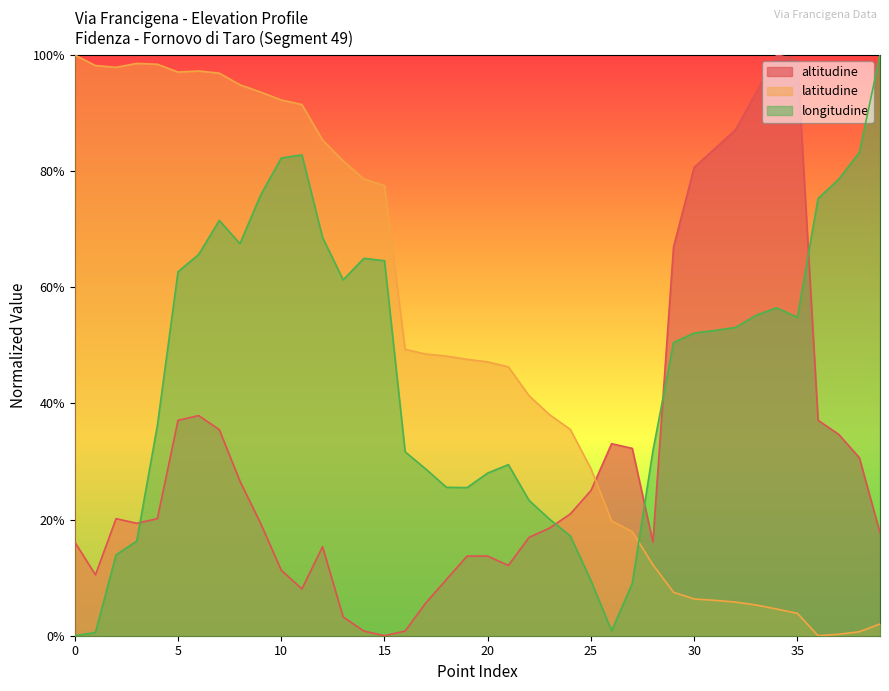

At which label is latitudine closest to 0?

36